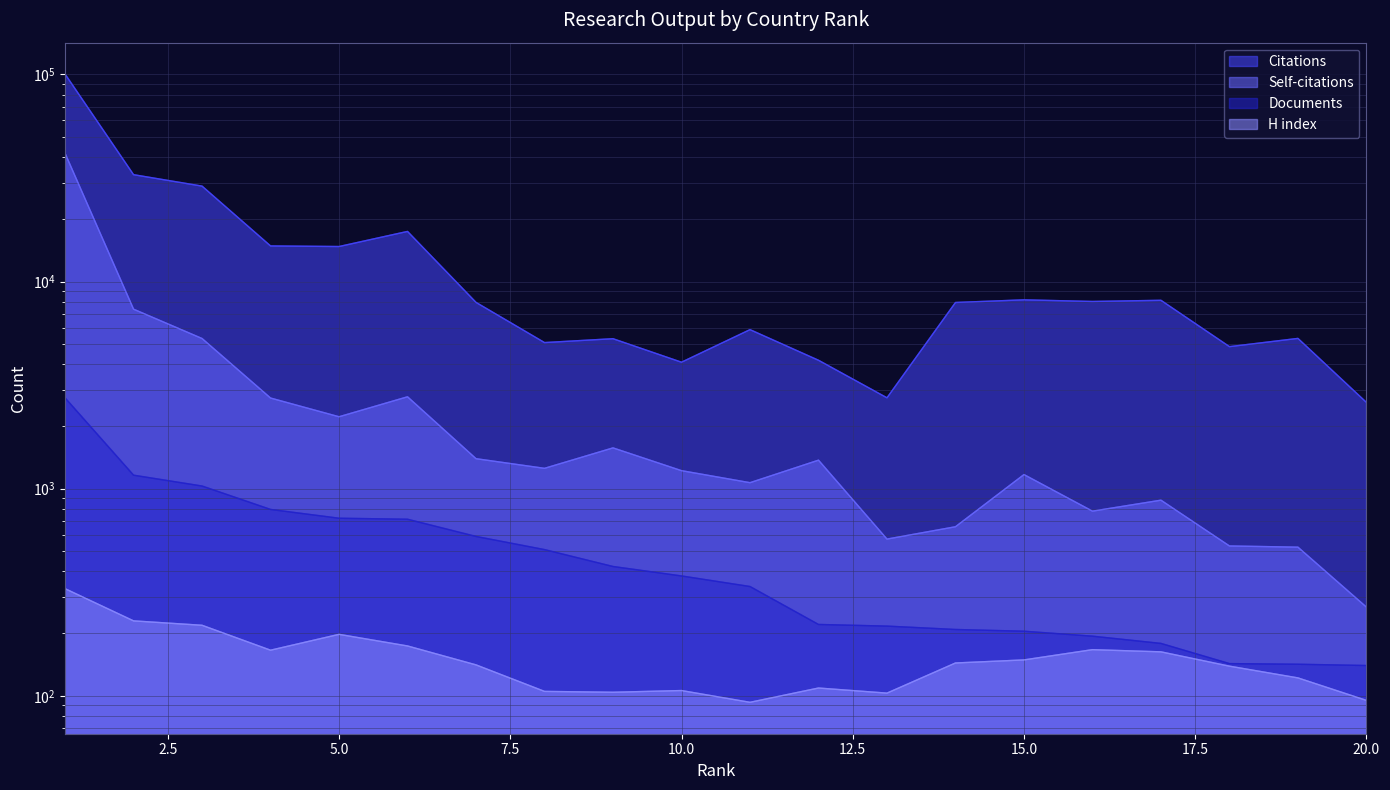

Between 2 and 12, which series saw the biggest shift?

Citations